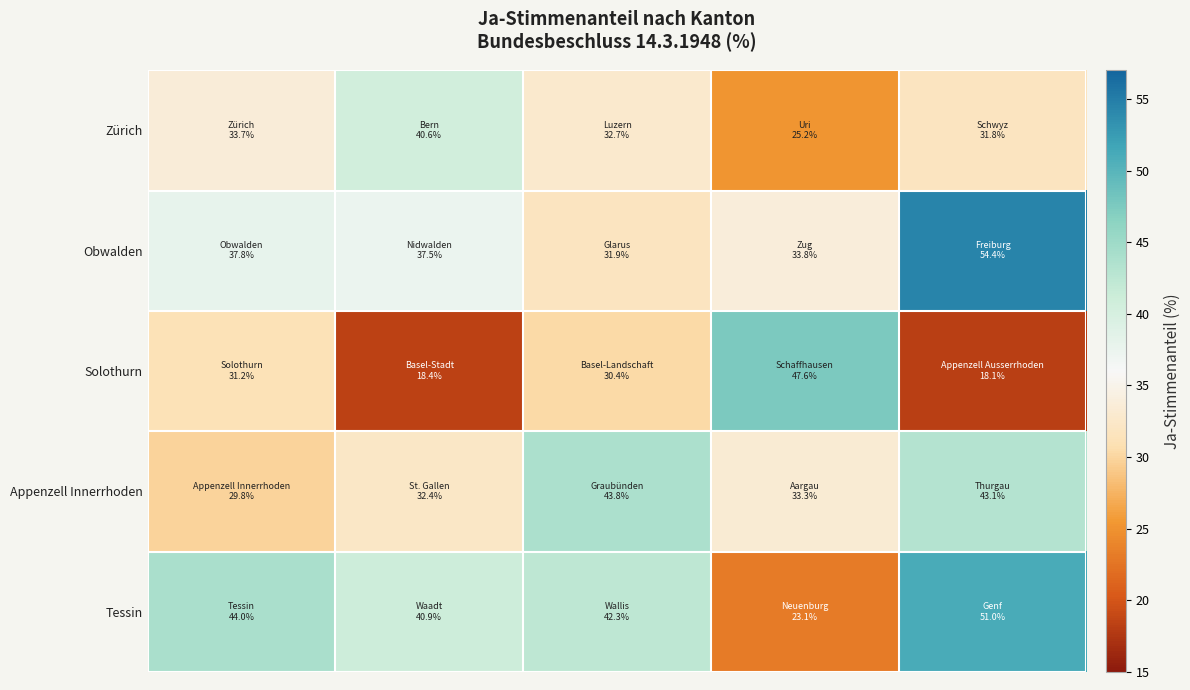

Reading right to left, transcribe all the data shown in this chart.

Zürich: 31.8	25.2	32.7	40.6	33.7
Obwalden: 54.4	33.8	31.9	37.5	37.8
Solothurn: 18.1	47.6	30.4	18.4	31.2
Appenzell Innerrhoden: 43.1	33.3	43.8	32.4	29.8
Tessin: 51.0	23.1	42.3	40.9	44.0